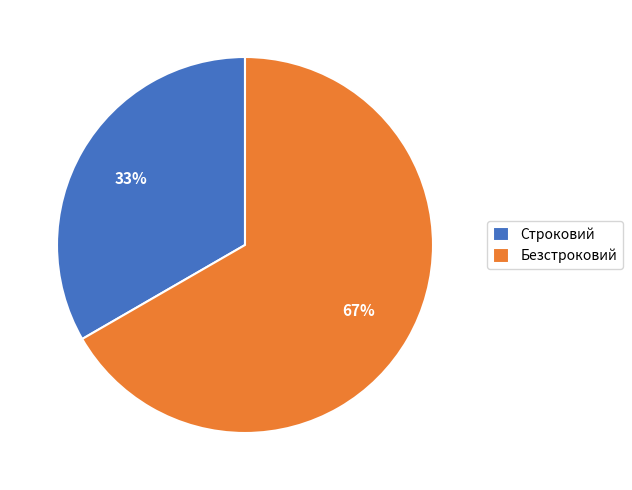

What is the ratio of the value at Строковий to the value at Безстроковий?

0.5